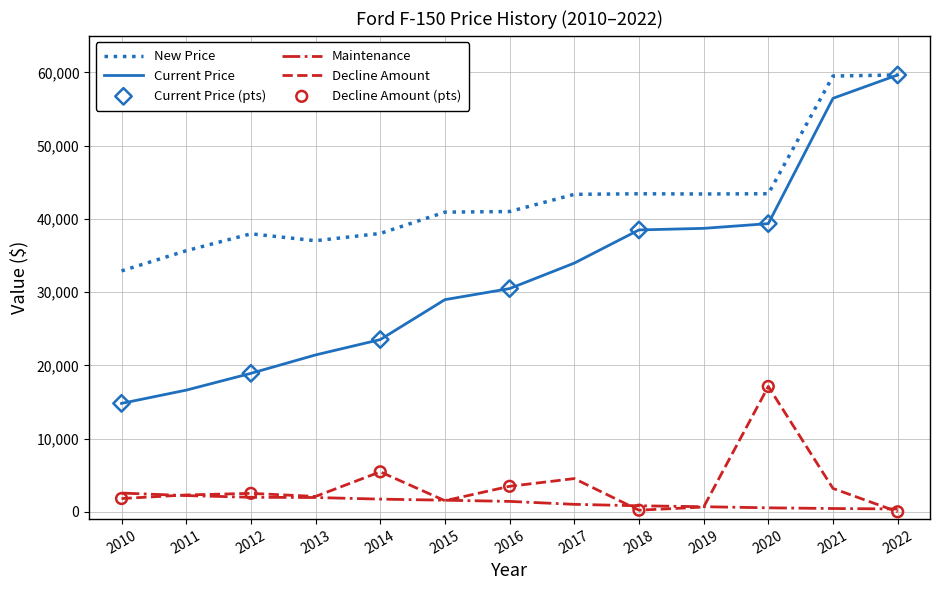

Which series has the largest range (max minus min)?

Current Price